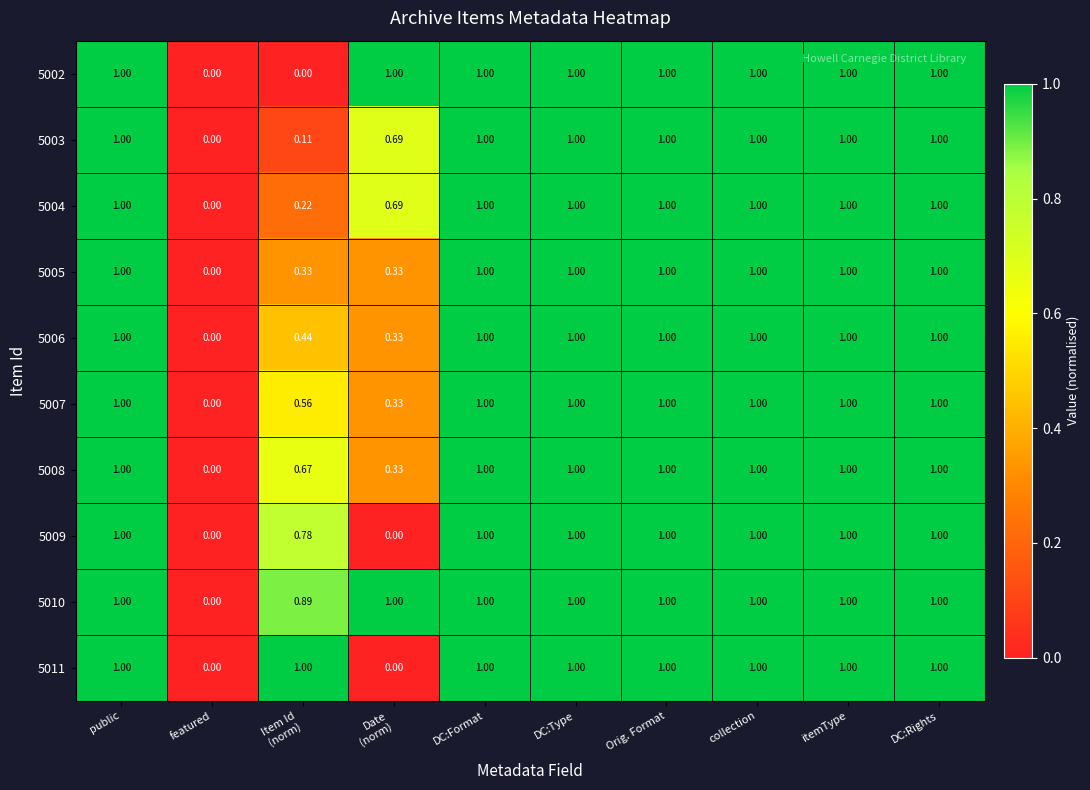

How many data points does each series have?

10